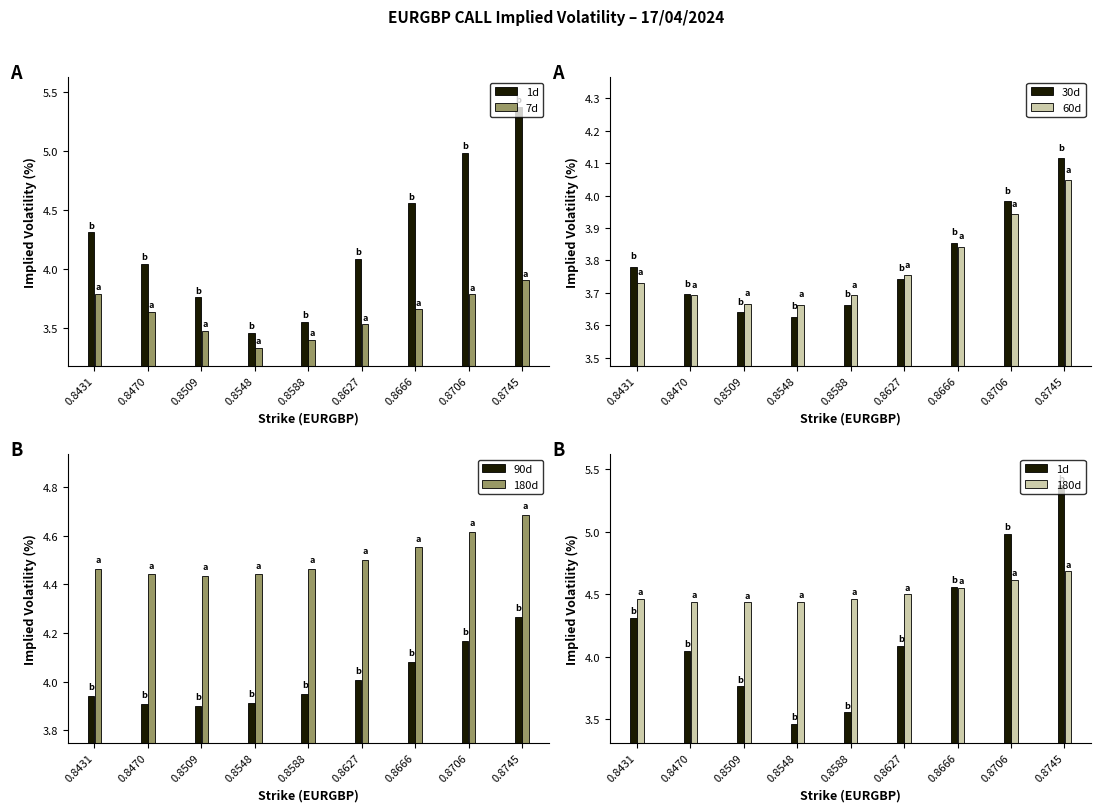

Between 0.8509 and 0.8706, which series saw the biggest shift?

1d